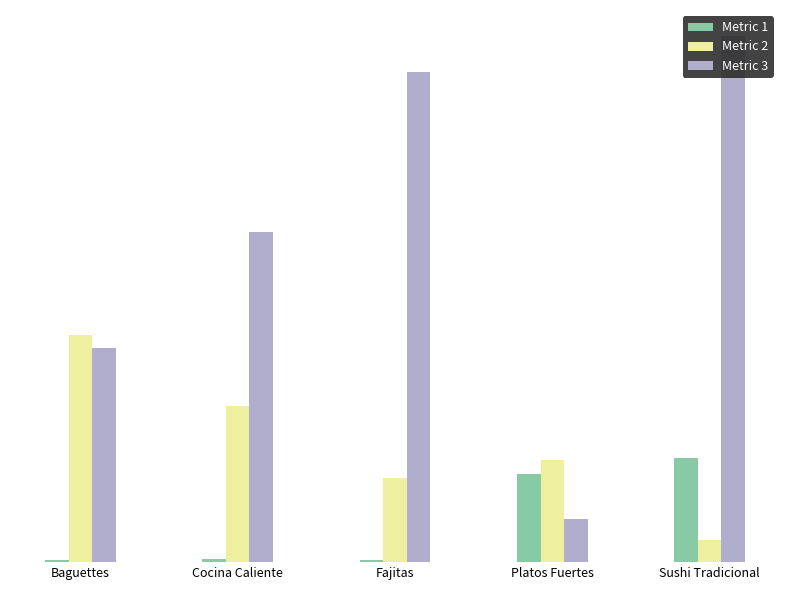

What is the maximum value for Metric 1?

2555